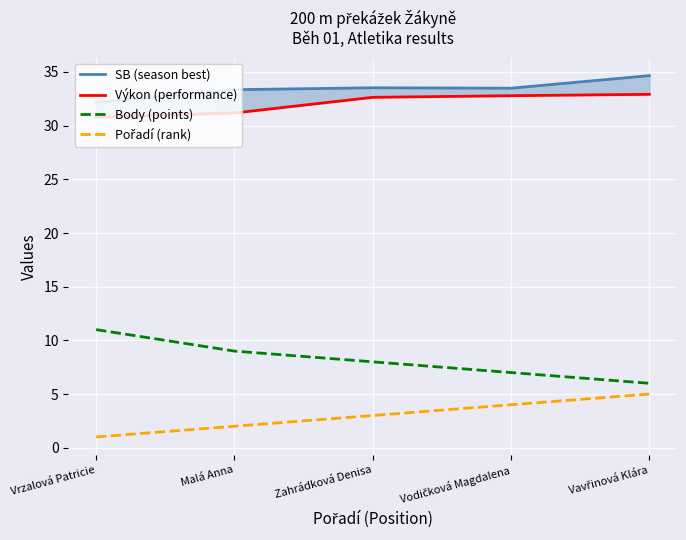

How many data points in Výkon (performance) are above 32?

3